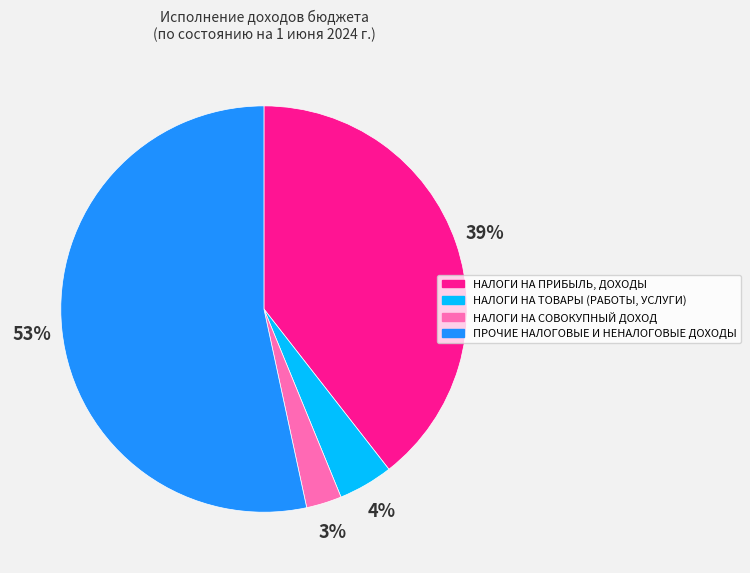

Which slice represents more than half of the pie?

ПРОЧИЕ НАЛОГОВЫЕ И НЕНАЛОГОВЫЕ ДОХОДЫ